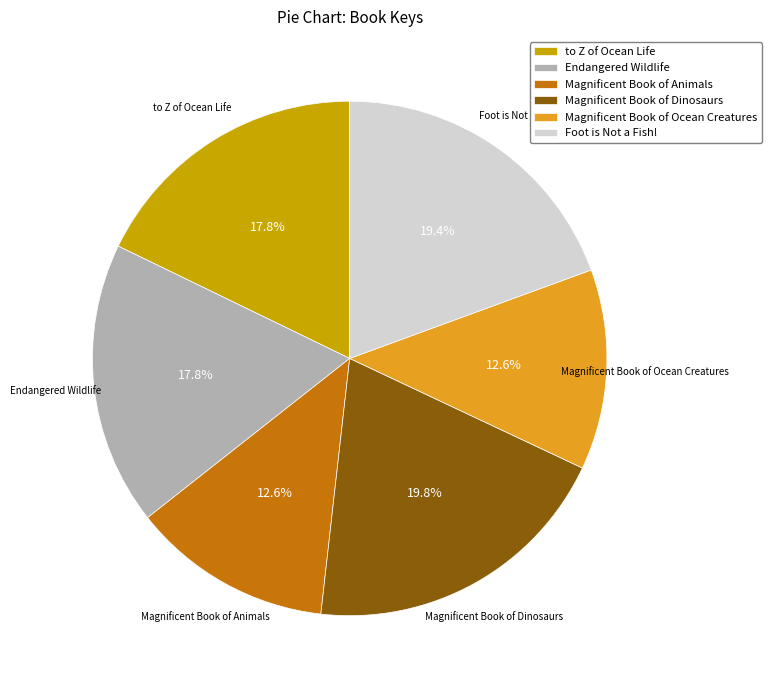

Is it true that Magnificent Book of Animals is 13% of the pie?

True